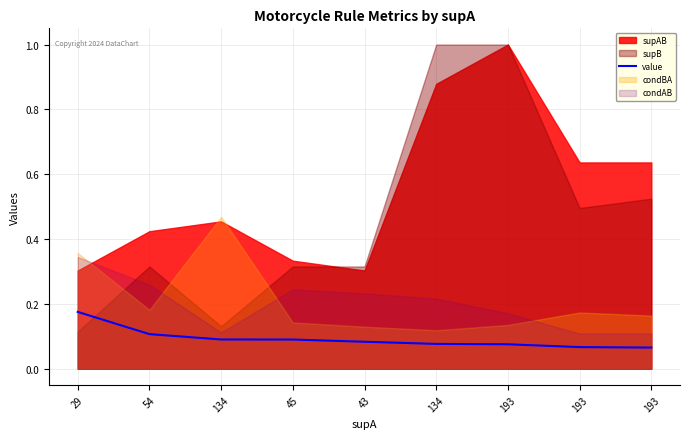

How many values are between 0 and 1?

9